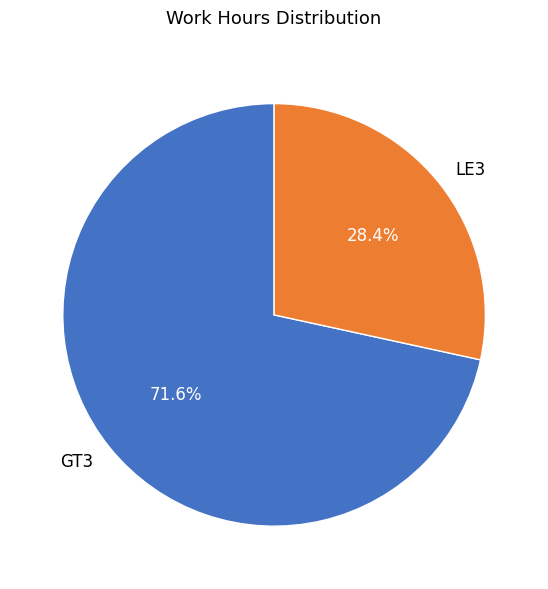

What is the largest slice in the pie chart?

GT3